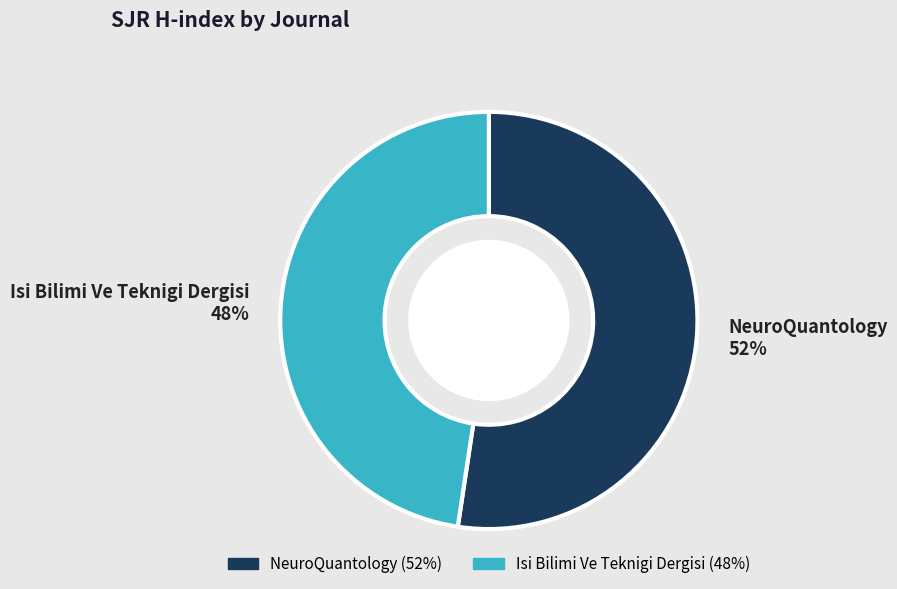

Approximately how many times larger is the value at NeuroQuantology compared to Isi Bilimi Ve Teknigi Dergisi?

1.1